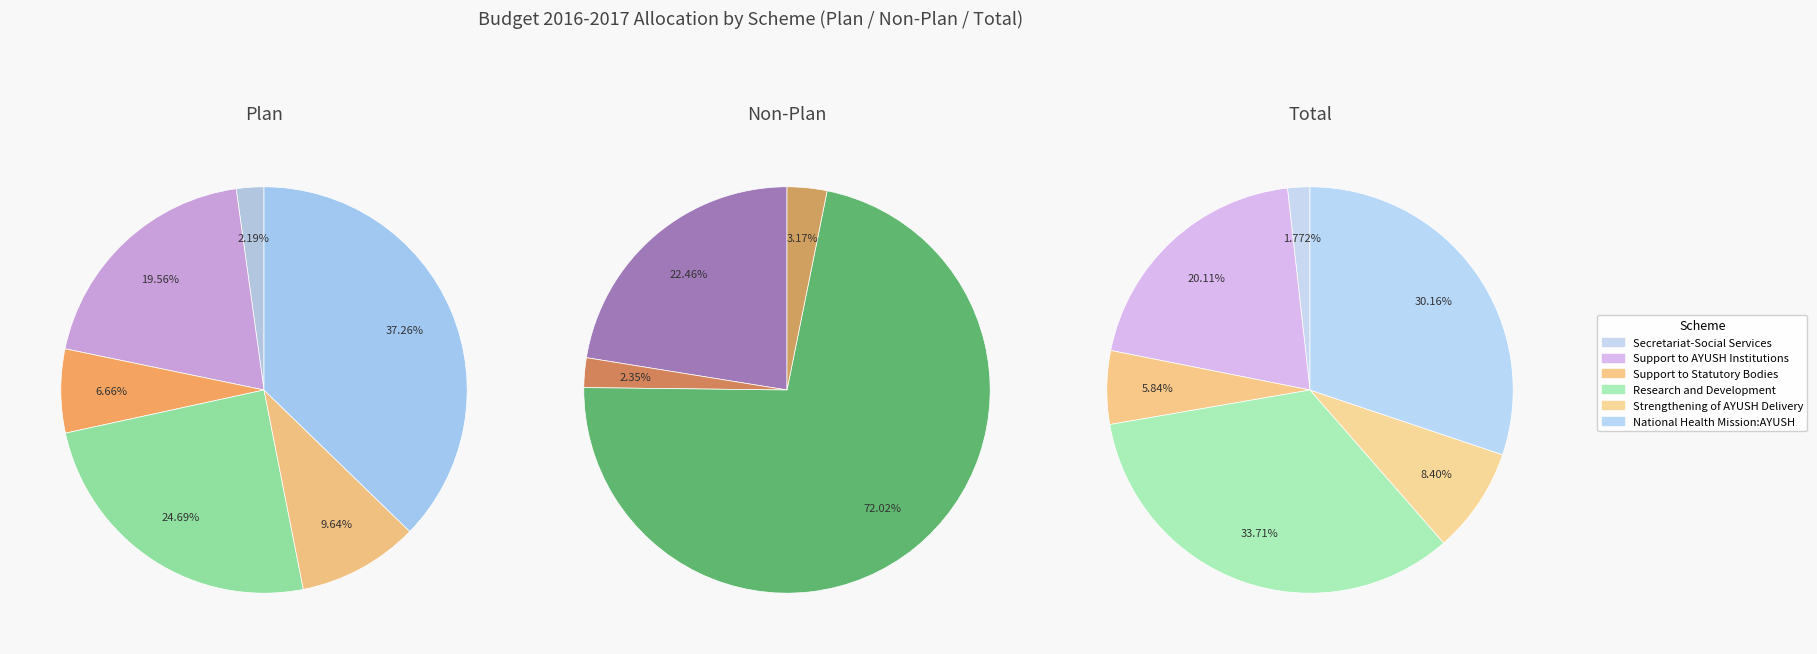

What portion of the pie excludes Strengthening of AYUSH Delivery?

90.4%